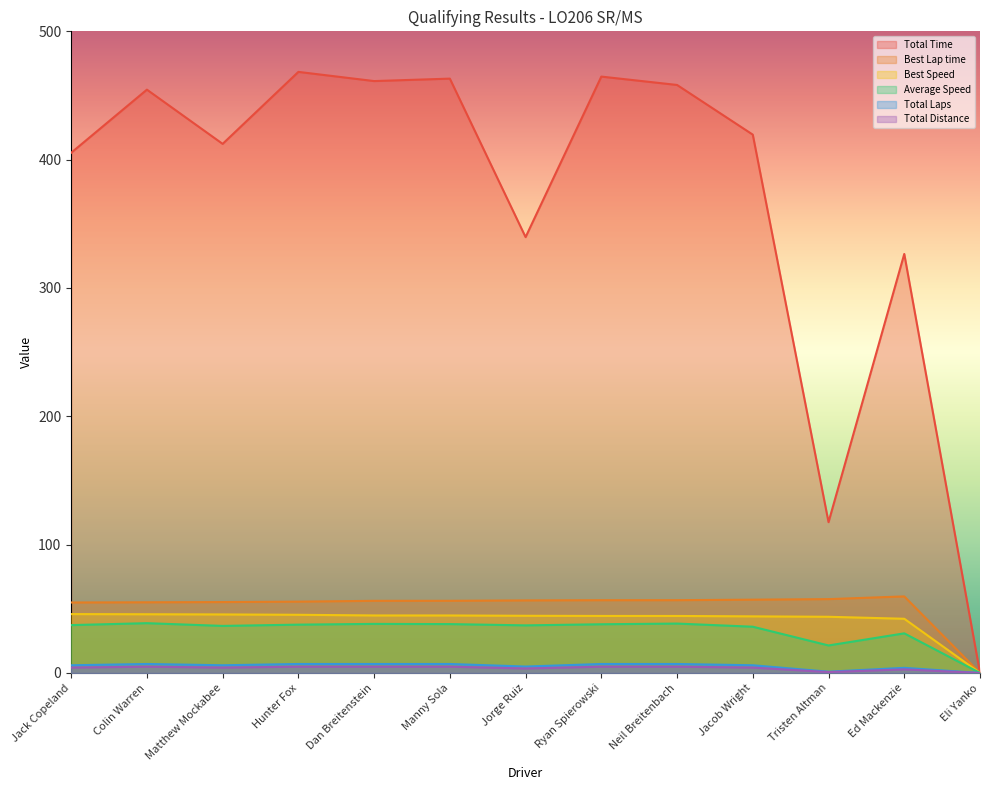

What is the difference between the maximum and minimum values in the Best Speed series?

45.9